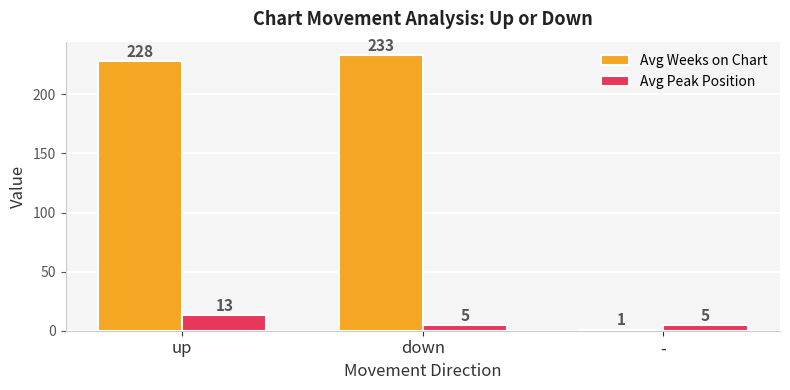

What are all the series names shown in the legend?

Avg Weeks on Chart, Avg Peak Position